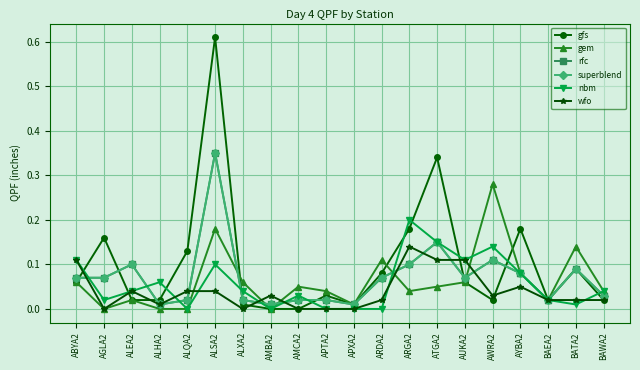

Which series has the largest total across all categories?

gfs